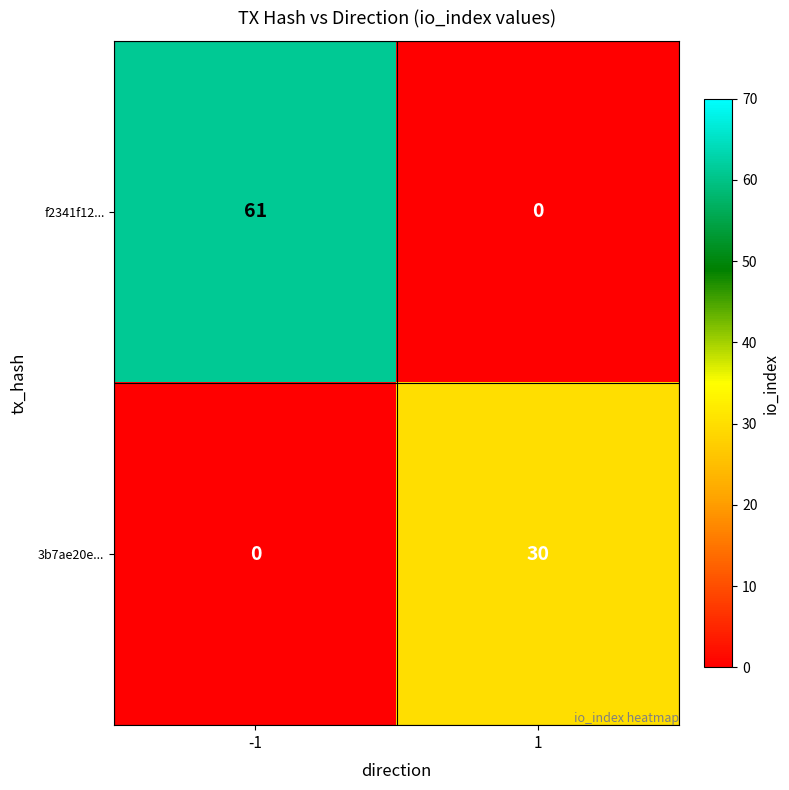

The value of 3b7ae20e... at 1 is 41. True or false?

False